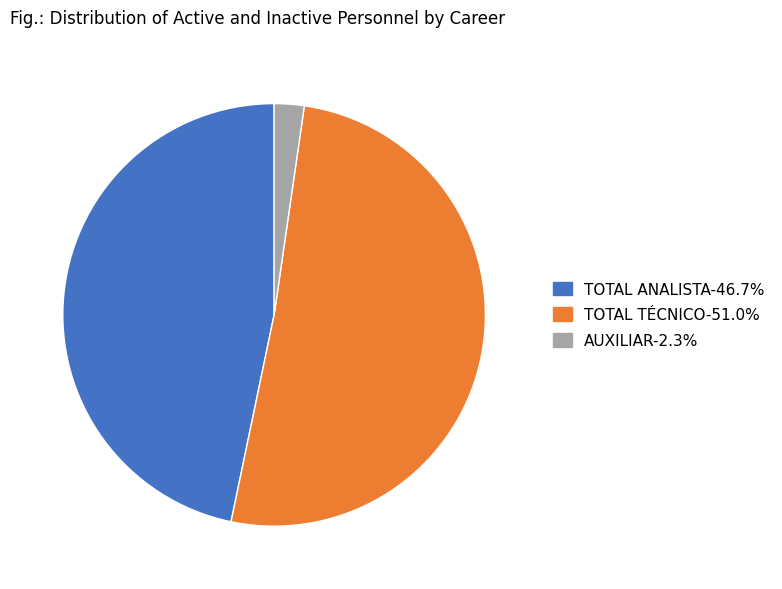

Rank the categories by value from highest to lowest.

TOTAL TÉCNICO, TOTAL ANALISTA, AUXILIAR